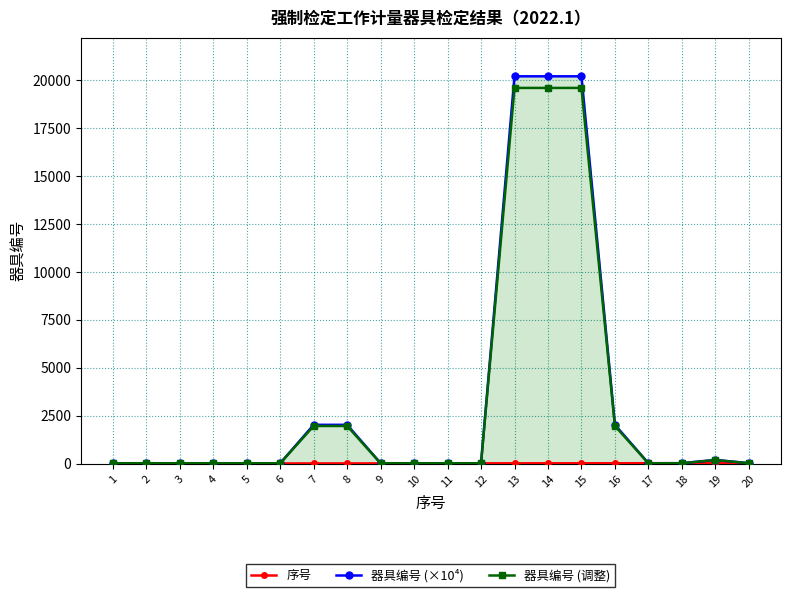

Between 10 and 11, which is larger?

11